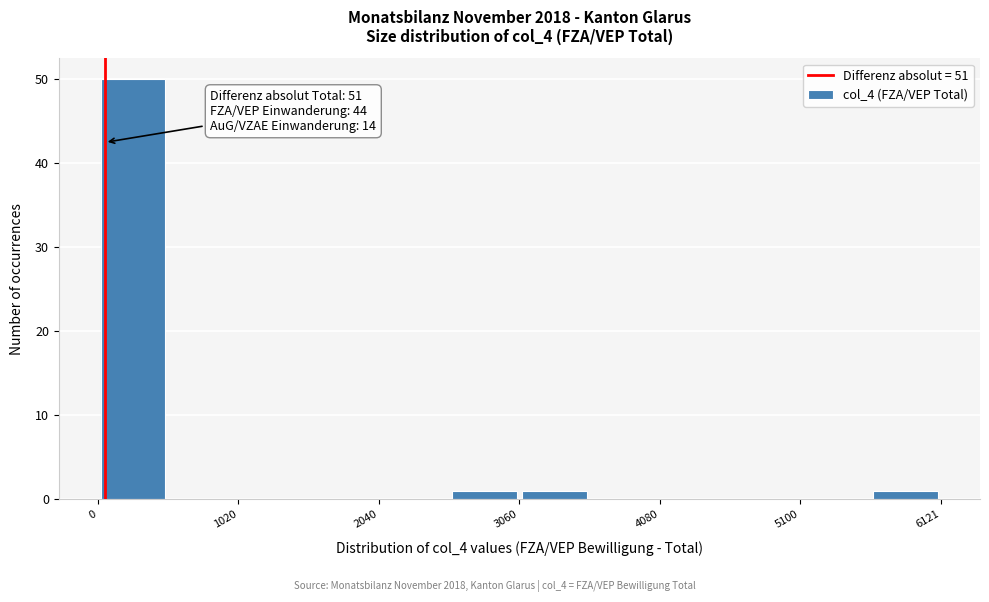

Around what value on the x-axis is the tallest bar? Give the approximate position of its centre, as read against the axis.

200